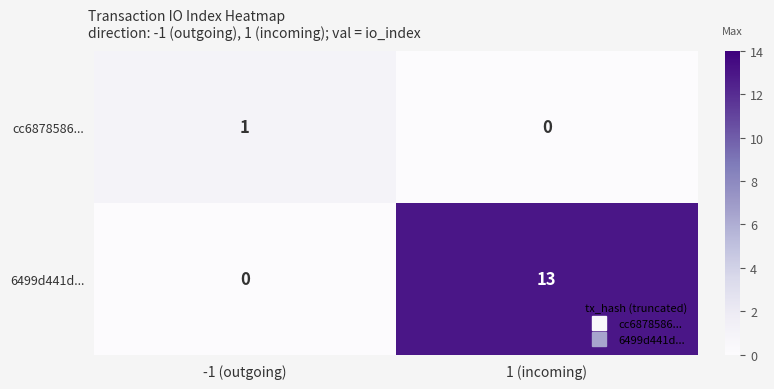

At which category is the sum across all series the highest?

1 (incoming)